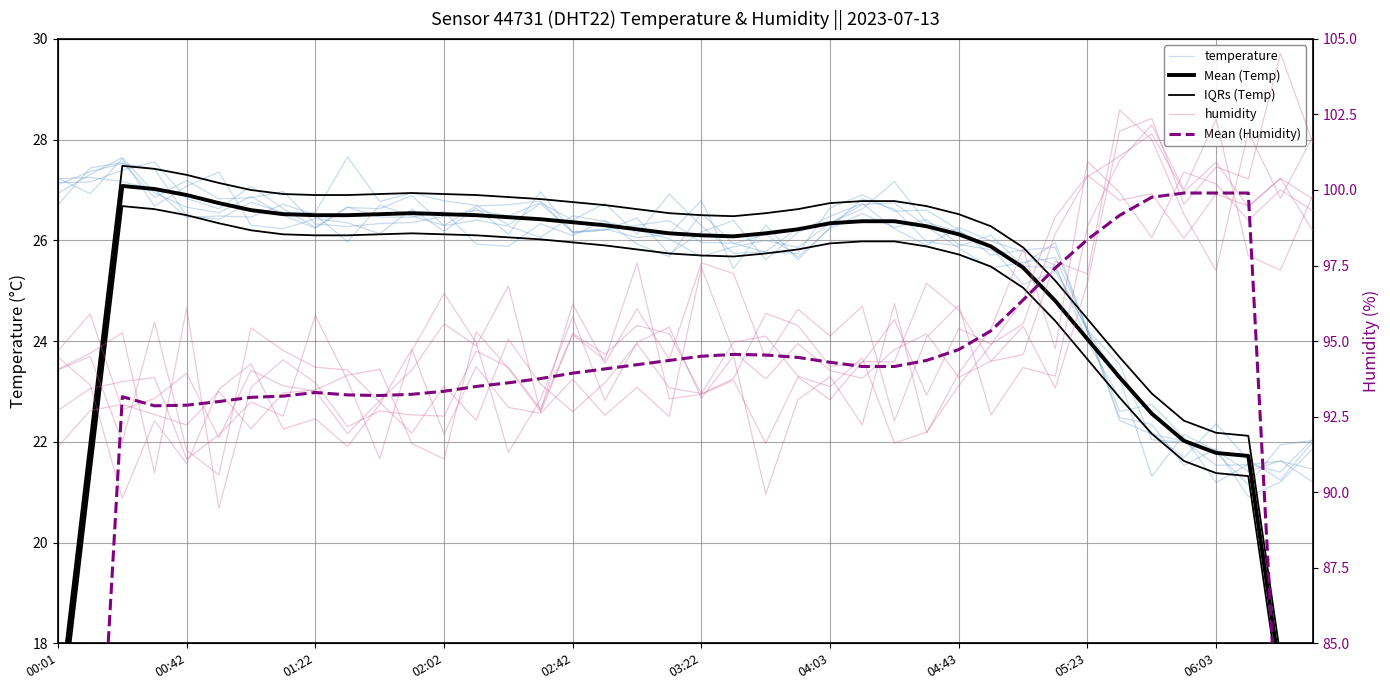

True or false: Mean (Temp) has a value of 26.4 at 26.

True